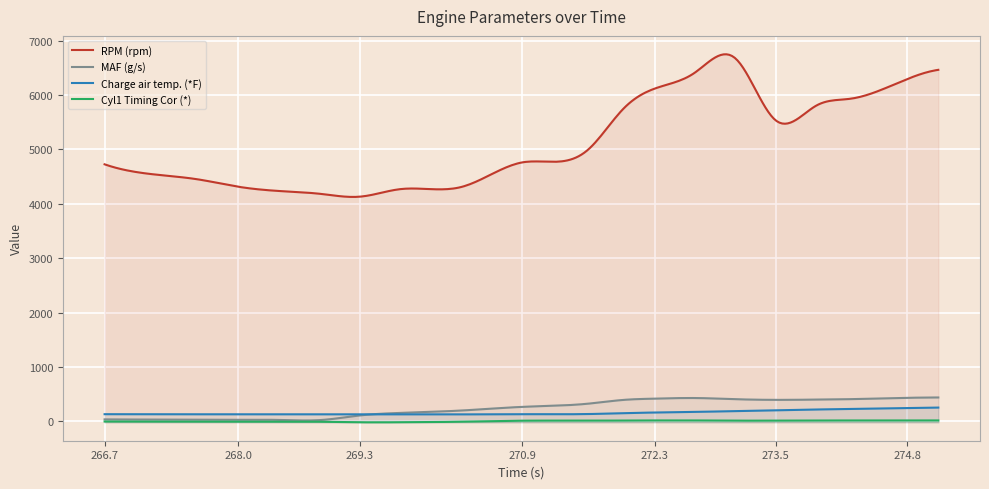

Is it true that Cyl1 Timing Cor (*) equals -2.3 at 267.122?

False